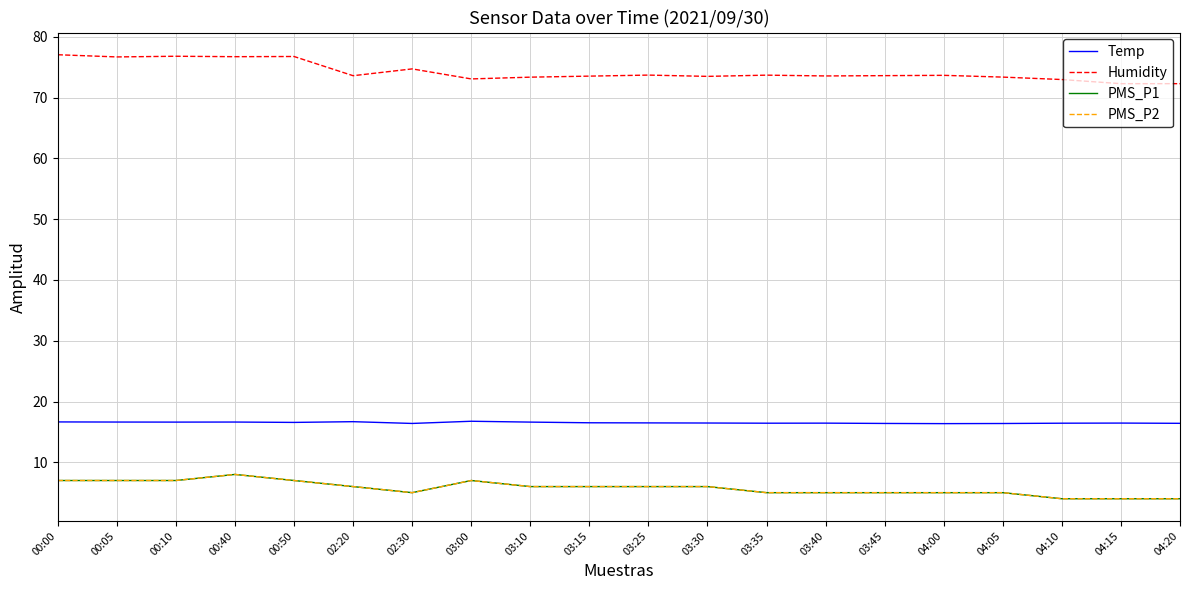

Does the chart have visible grid lines?

Yes